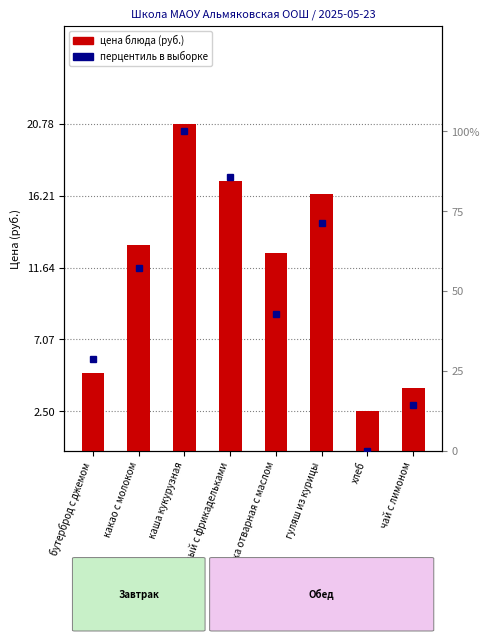

At каша кукурузная, list the series in order from smallest to largest.

Цена блюда, Перцентиль в выборке